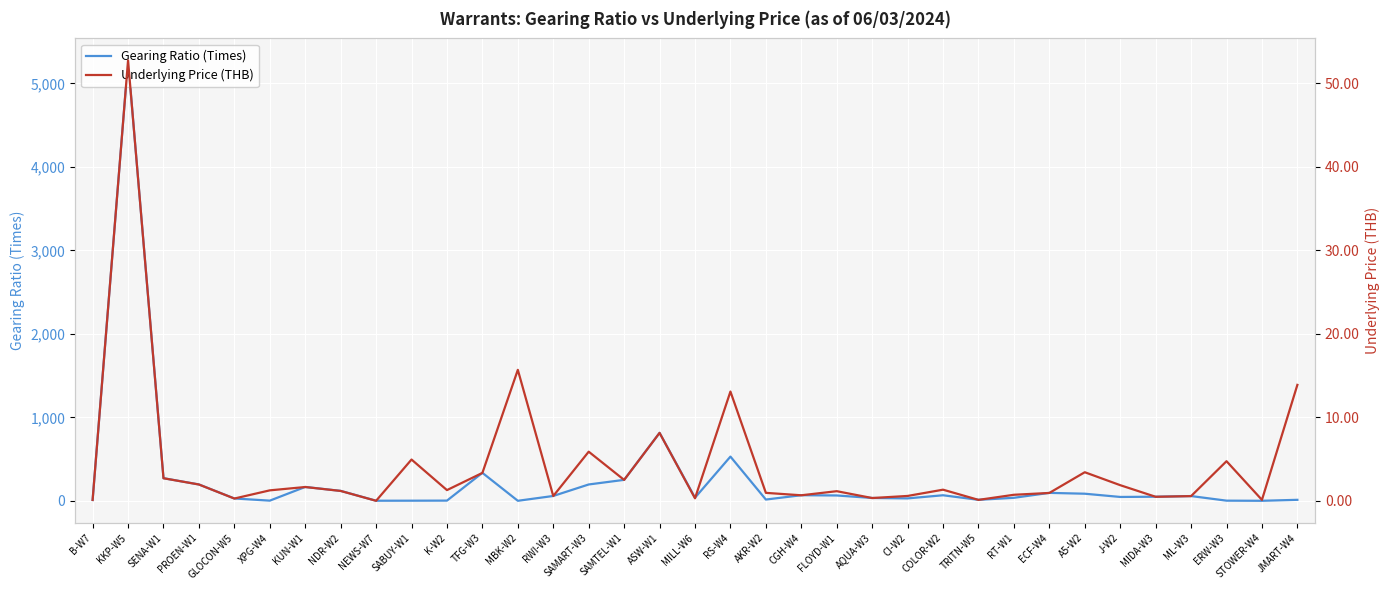

What are all the series names shown in the legend?

Gearing Ratio (Times), Underlying Price (THB)